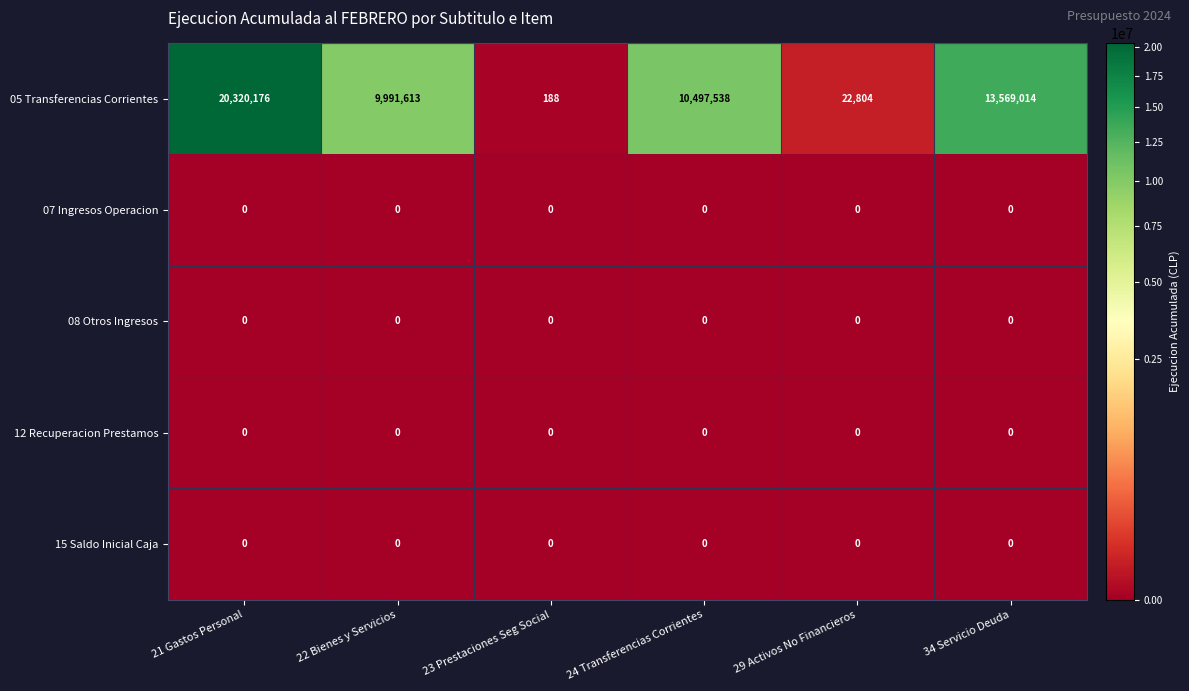

What is the total value across all series at 23 Prestaciones Seg Social?

188